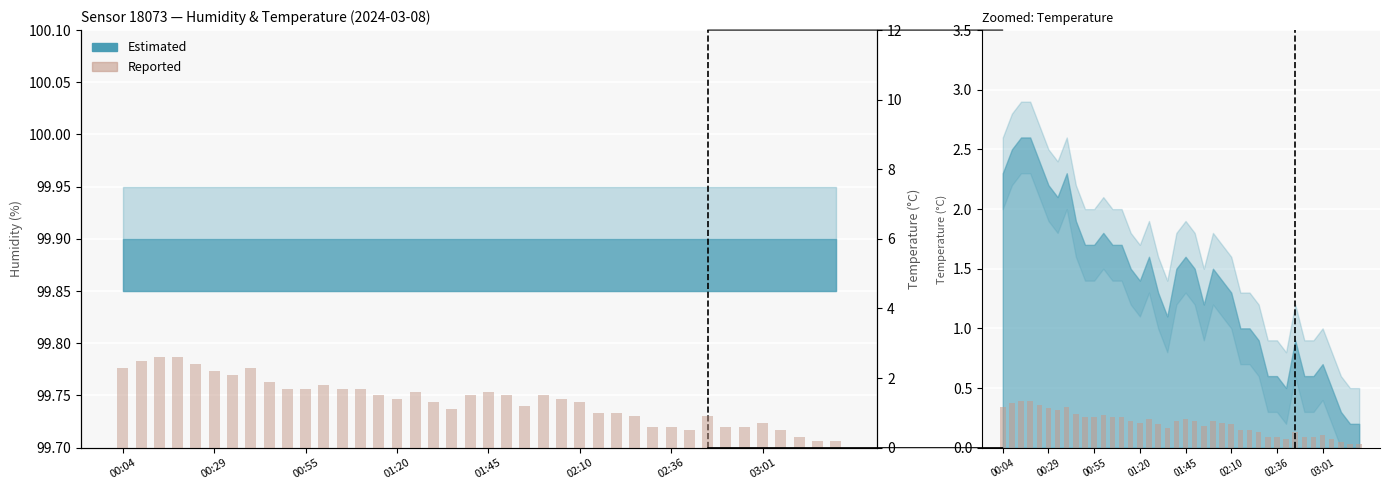

What is the change in value from 11 to 38?

-1.6